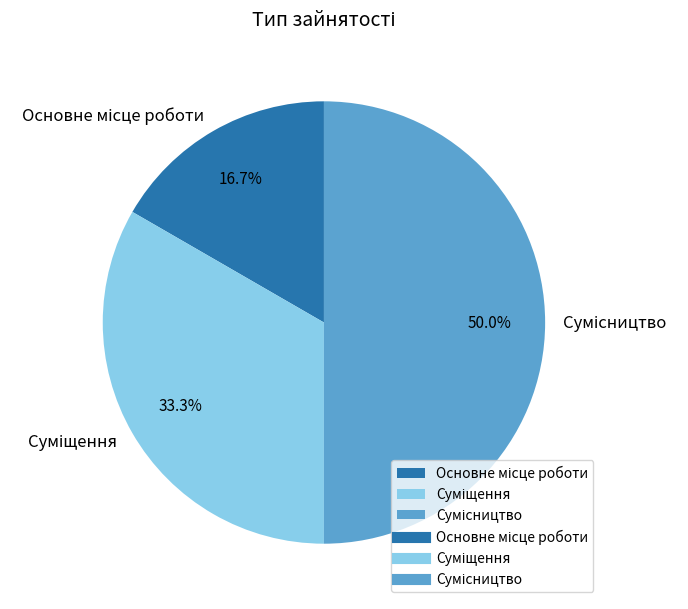

How many slices are in this pie chart?

3